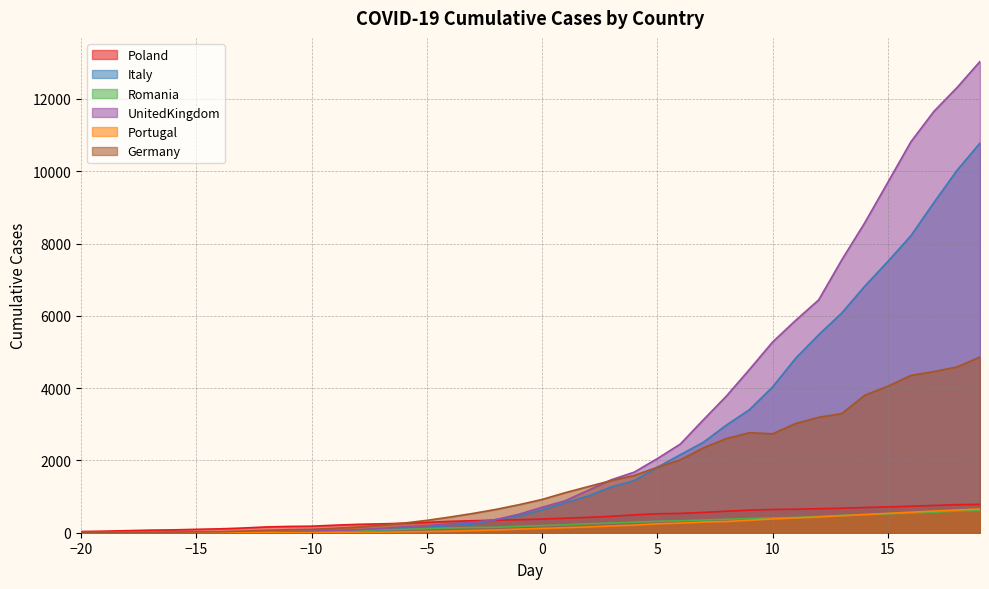

How many intersections are there between Portugal and Romania?

2